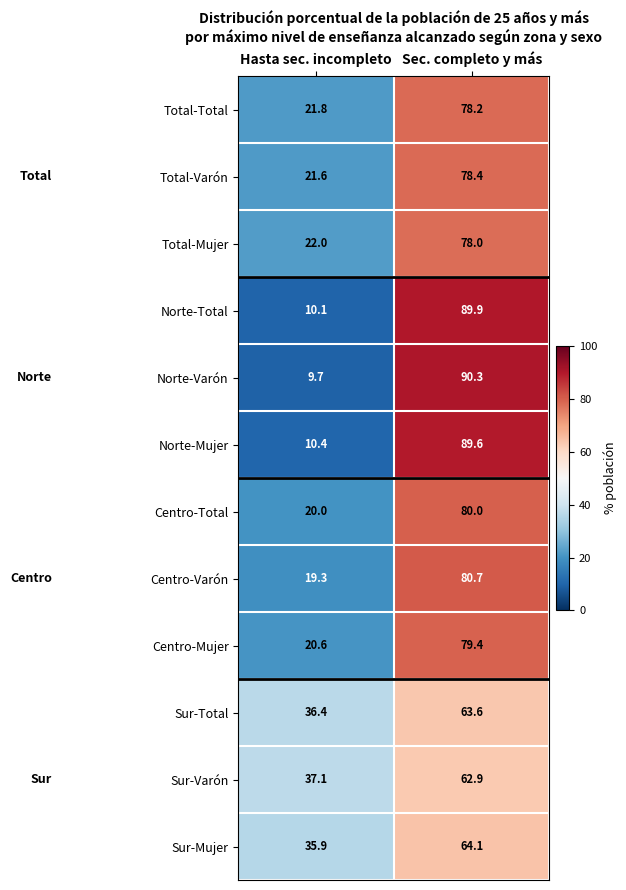

What is the sum of the Centro-Varón values at Hasta sec. incompleto and Sec. completo y más?

100.0